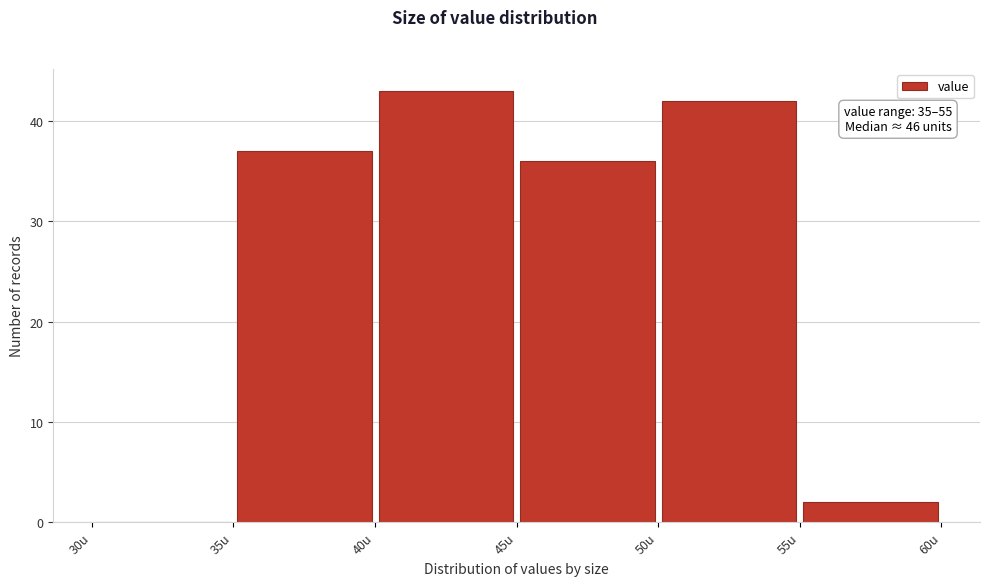

Which range on the x-axis has the tallest bar?

40 to 45